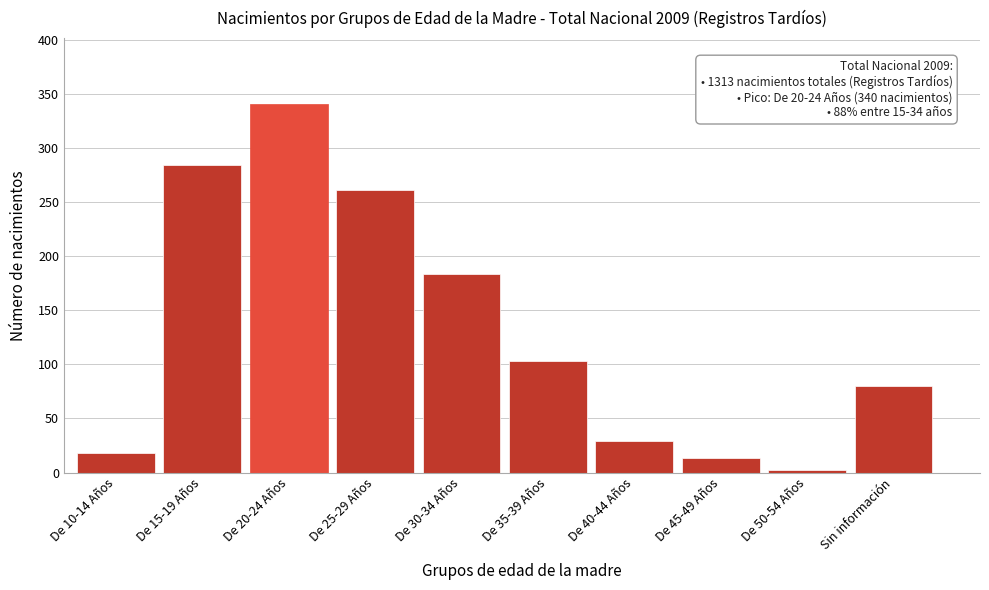

Reading right to left, transcribe all the data shown in this chart.

80	2	13	29	103	183	261	340	284	18